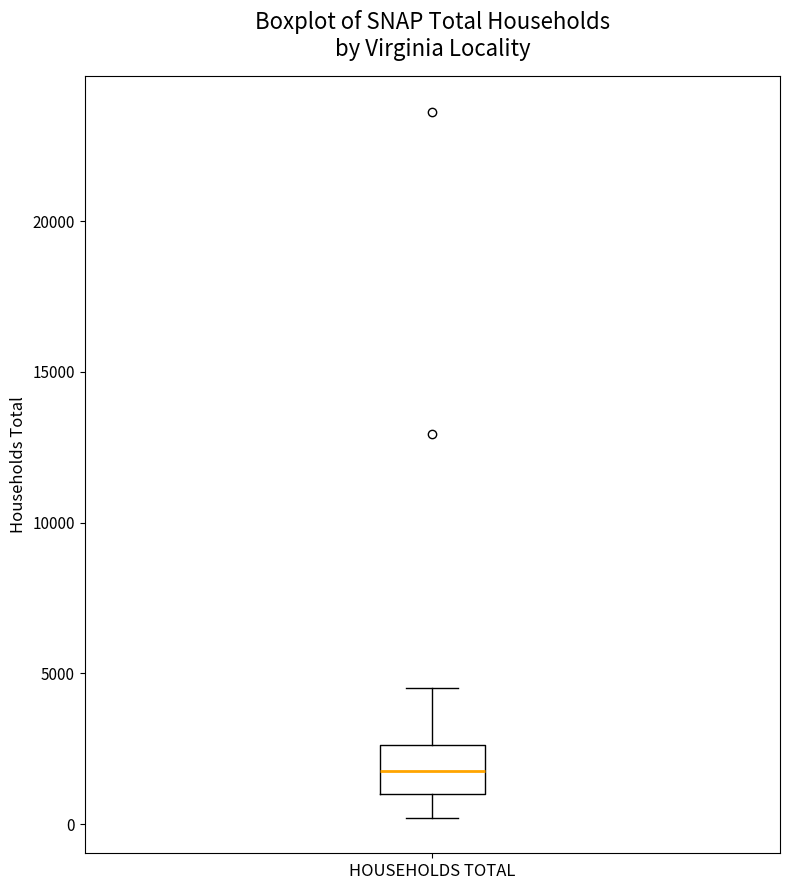

Read this box plot against the y-axis: the position of the median line, the range covered by the box, and the ends of both whiskers. The values are not printed on the chart, so give them approximately, as read against the axis.

median 2000, box 1000 to 2500, whiskers 0 to 4500